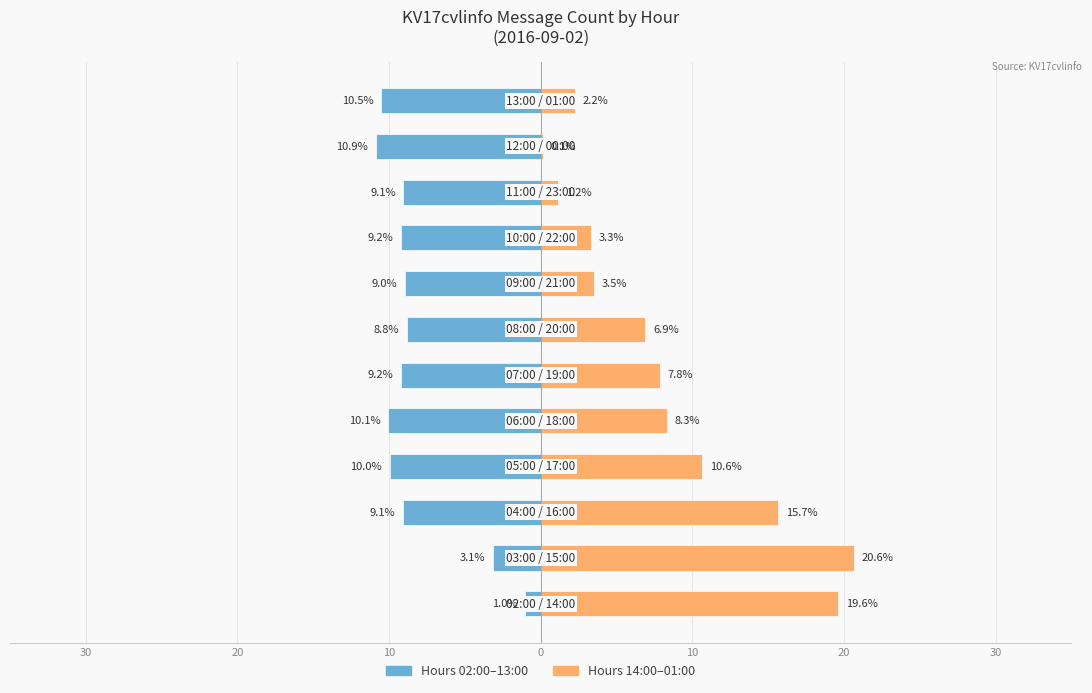

What is the total value across all series at 20?

17.5